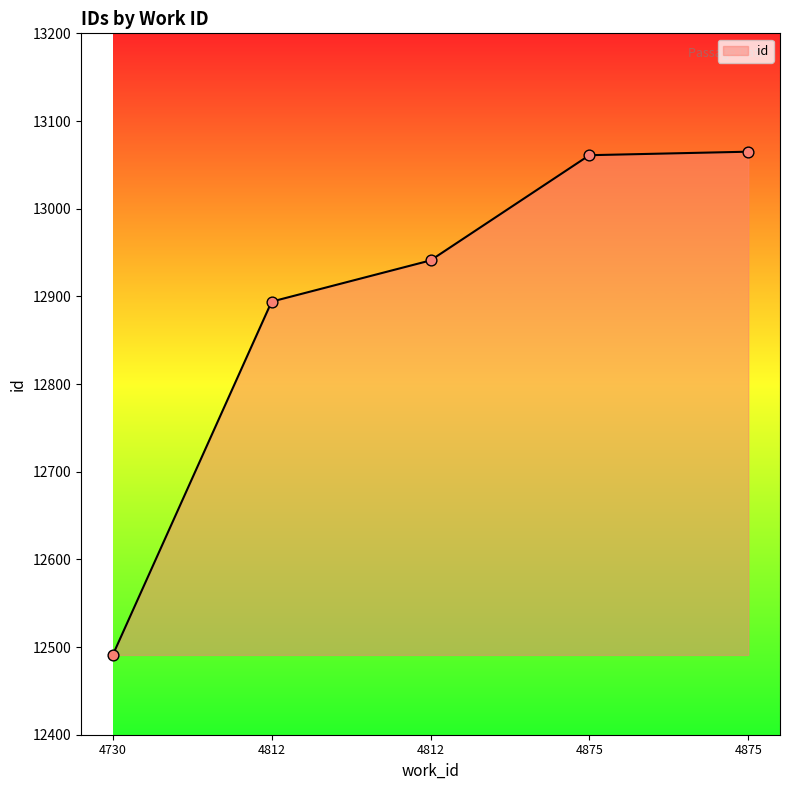

What is the ratio of the value at 4730 to the value at 4875?

1.0